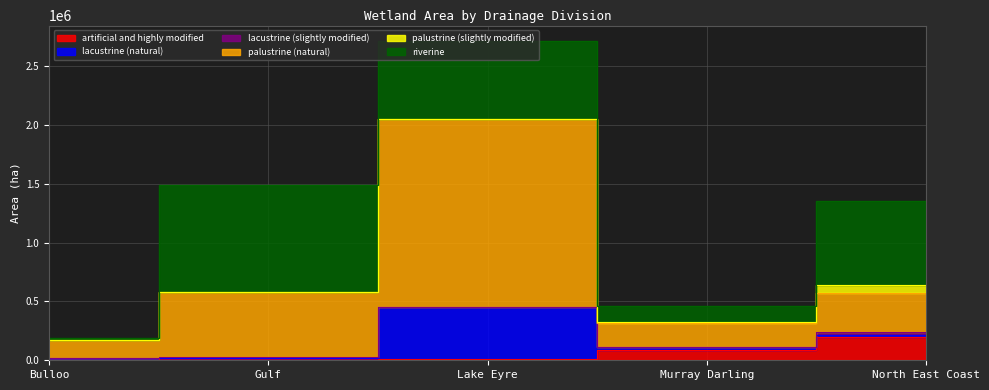

At which category is the sum across all series the highest?

Lake Eyre